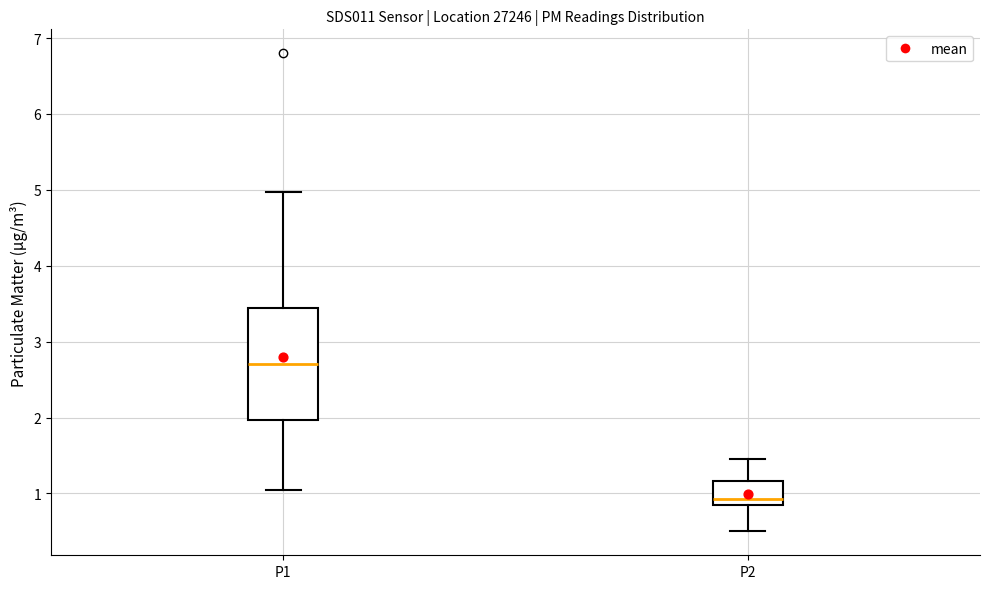

Reading left to right, read every box against the y-axis: the position of its median line, the range the box covers, and the ends of its whiskers. The values are not printed on the chart, so give them approximately, as read against the axis.

P1: median 2.7, box 2.0 to 3.4, whiskers 1.1 to 5.0
P2: median 0.9, box 0.8 to 1.2, whiskers 0.5 to 1.5